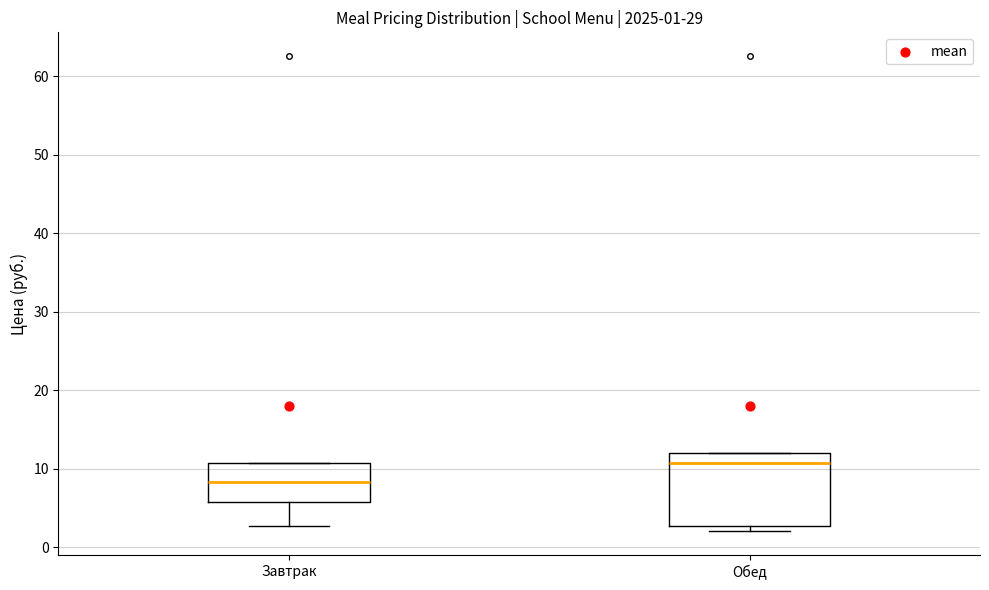

Which box's median line is the lowest?

Завтрак